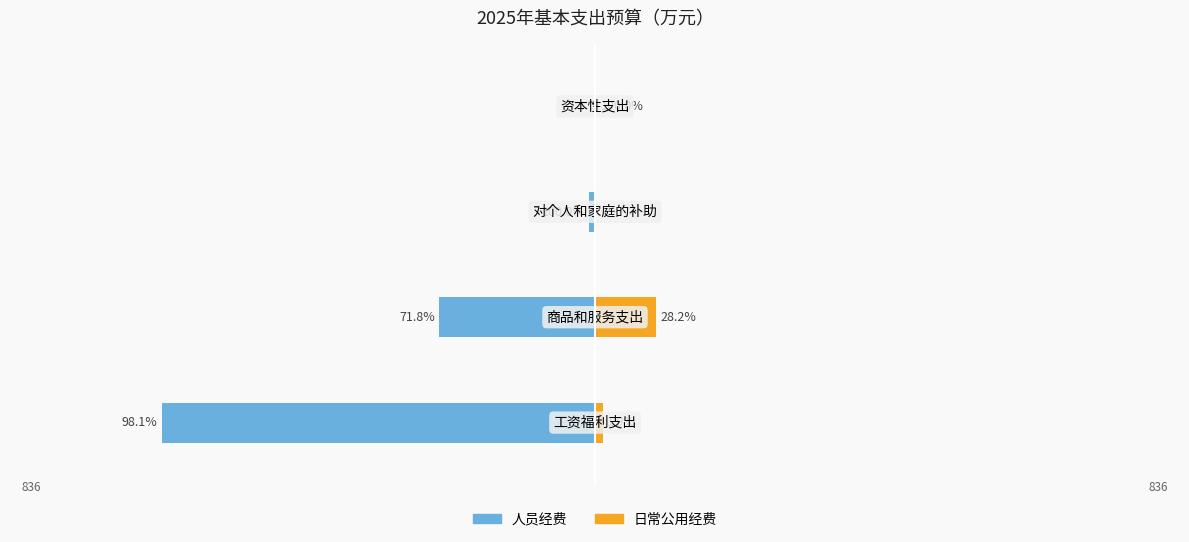

Read the 人员经费 value at 1.

-301.4